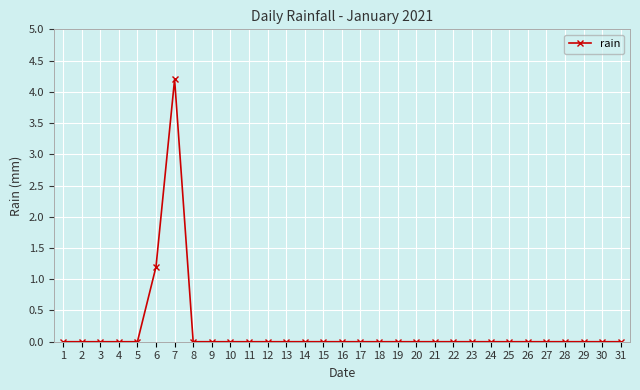

Where is the data nearest to the value 2?

6